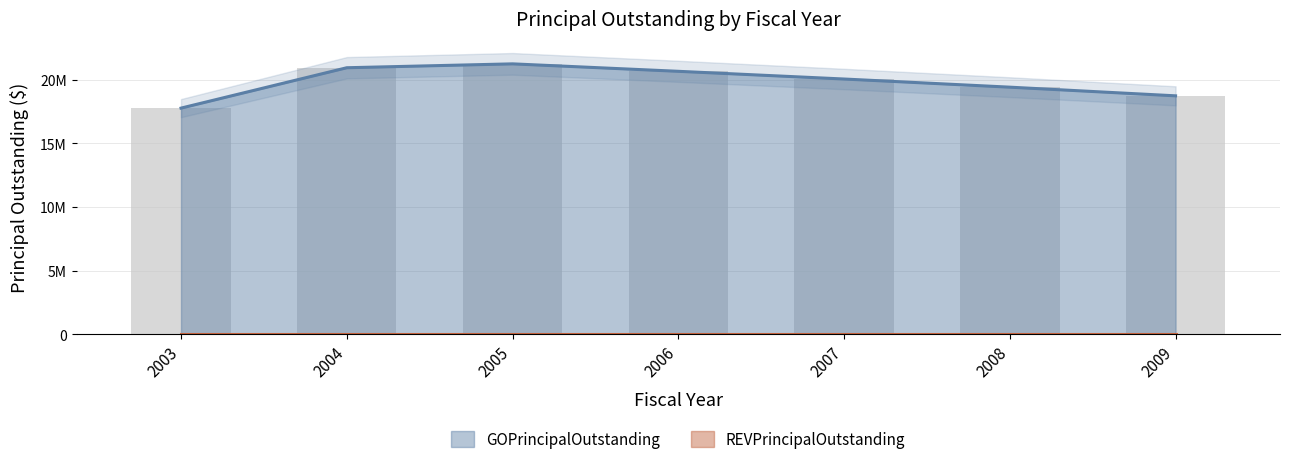

Which has a higher value, 2003 or 2006?

2006